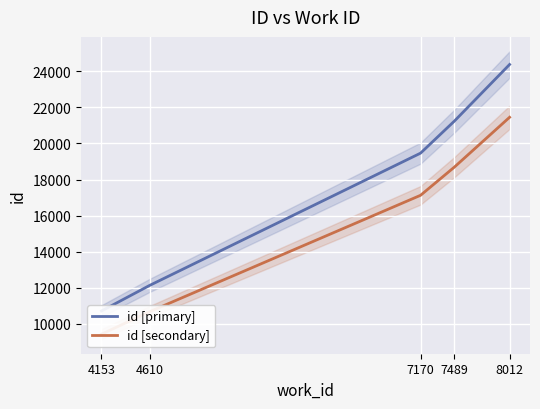

What is the difference between the maximum and second lowest values in the id [secondary] series?

10768.6